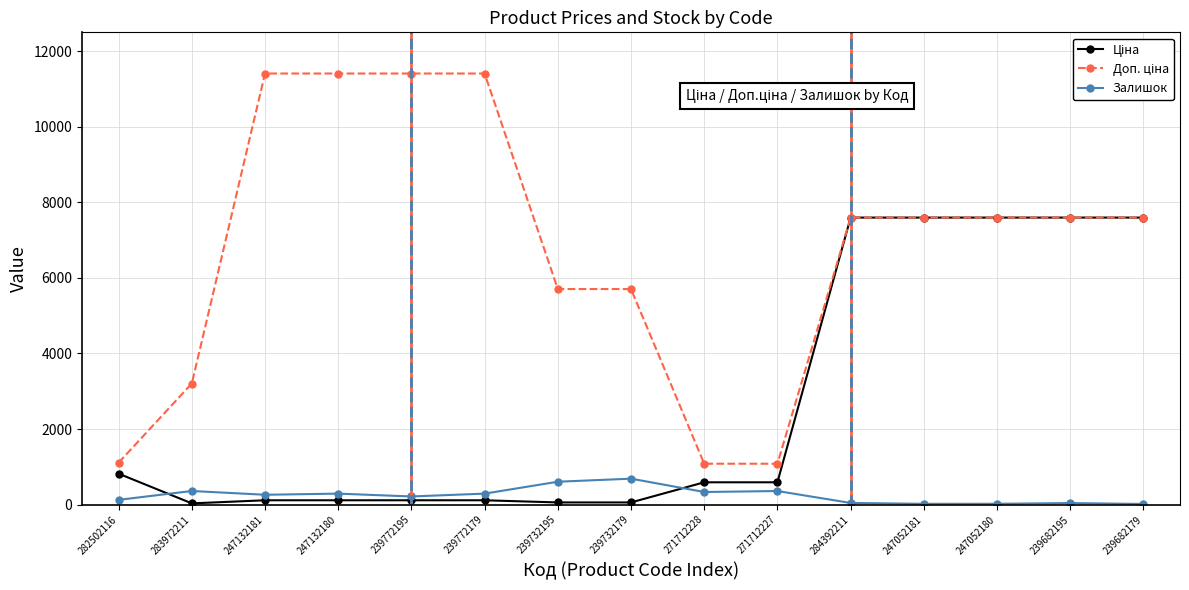

The Залишок series shows 16.0 at 239682179. True or false?

True